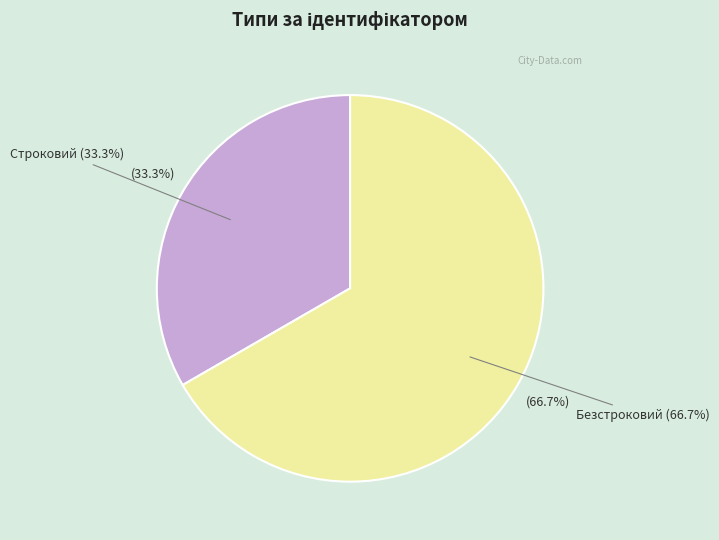

Which category has the smallest portion of the pie?

Строковий